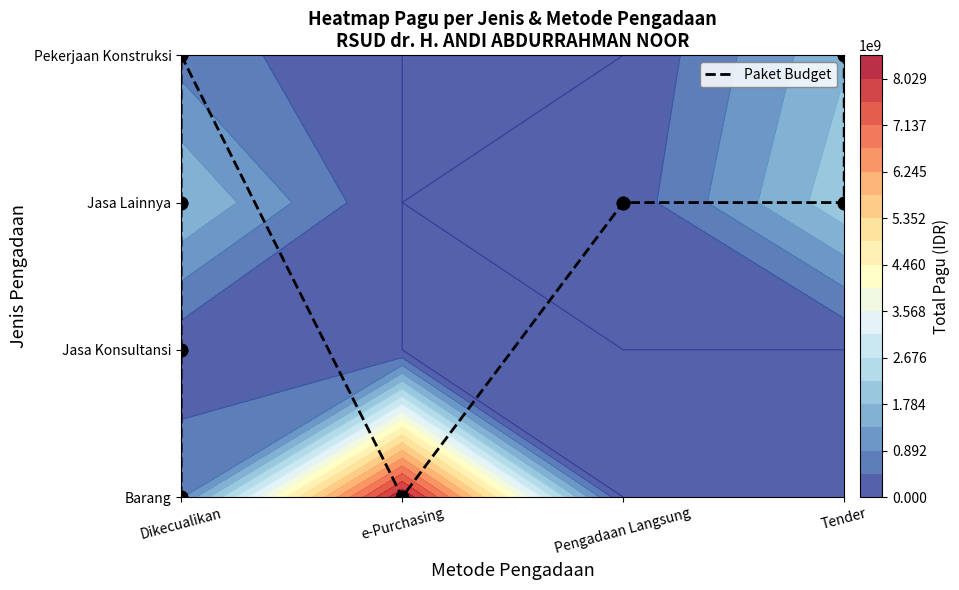

Which category has the lowest value across all series?

Dikecualikan